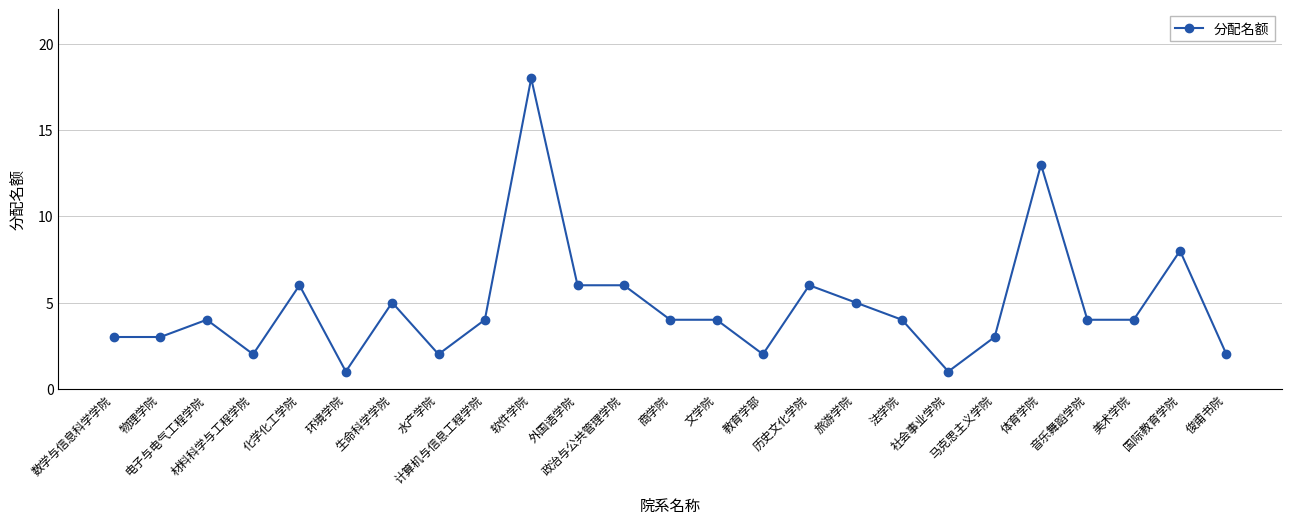

How many data points does each series have?

25